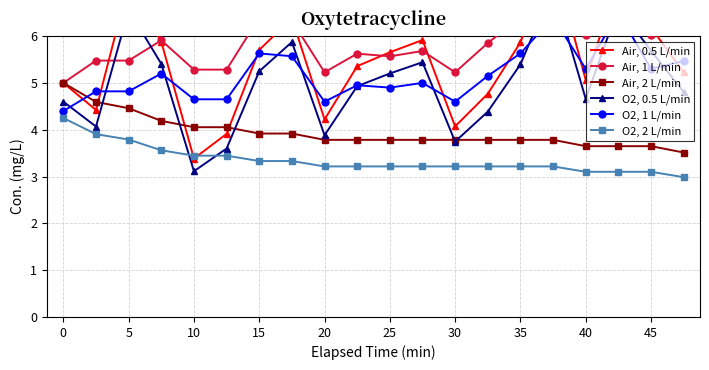

The Air, 1 L/min series shows 7.4 at 17. True or false?

True